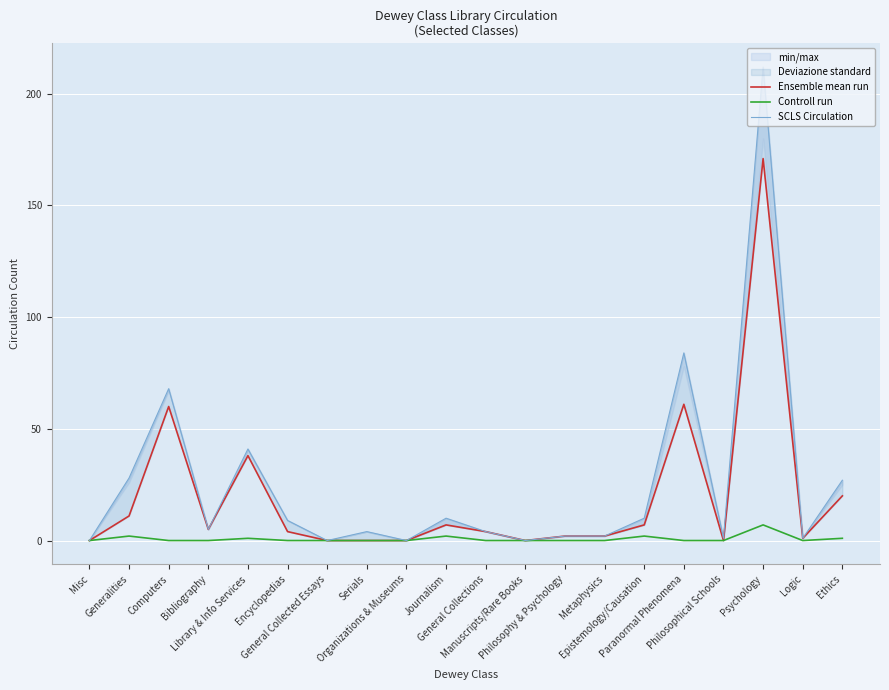

True or false: SCLS Circulation has a value of 287 at Psychology.

False